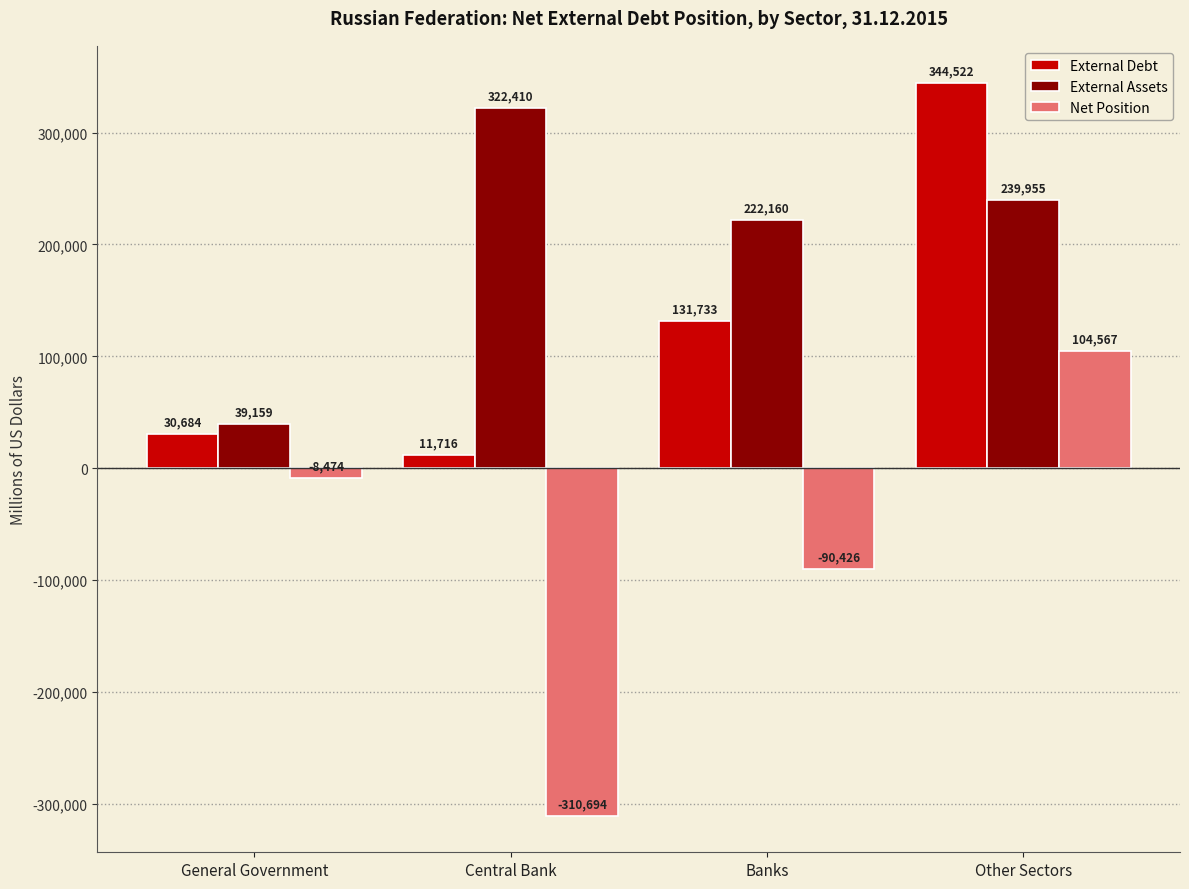

List the series in order of their peak value, lowest first.

Net Position, External Assets, External Debt